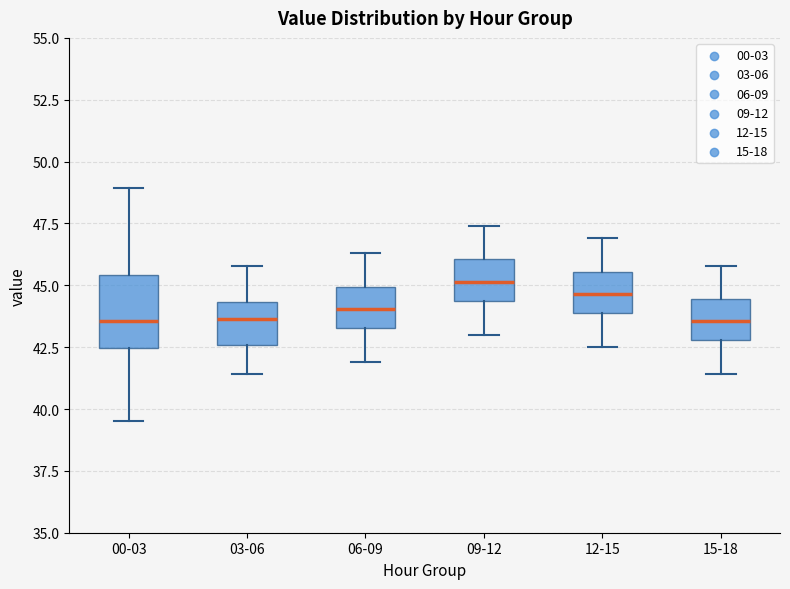

Reading left to right, transcribe this box plot: for each box, give where its median line is, the range the box spans, and where its two whiskers end, as read against the y-axis. The values are not printed on the chart, so give them approximately, as read against the axis.

00-03: median 43.5, box 42.5 to 45.5, whiskers 39.5 to 49.0
03-06: median 43.5, box 42.5 to 44.5, whiskers 41.5 to 46.0
06-09: median 44.0, box 43.5 to 45.0, whiskers 42.0 to 46.5
09-12: median 45.0, box 44.5 to 46.0, whiskers 43.0 to 47.5
12-15: median 44.5, box 44.0 to 45.5, whiskers 42.5 to 47.0
15-18: median 43.5, box 43.0 to 44.5, whiskers 41.5 to 46.0